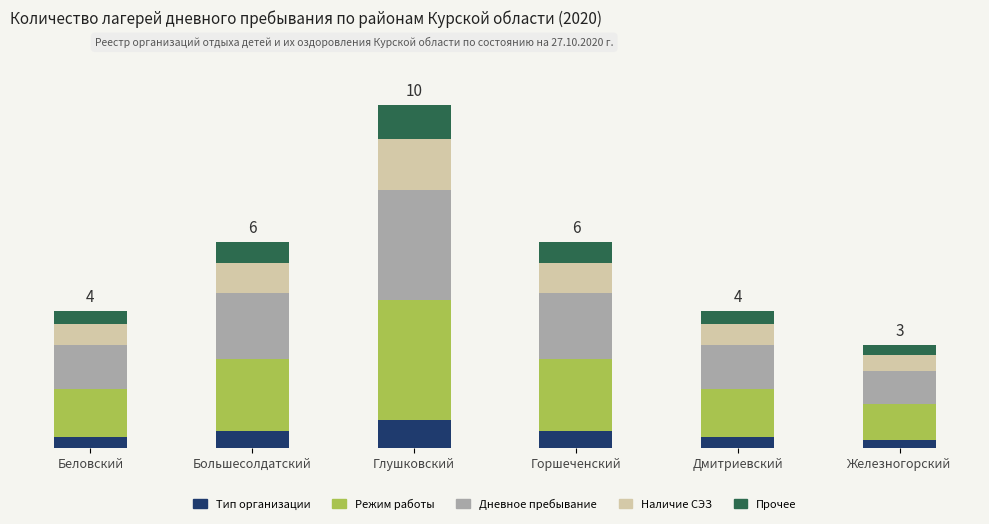

What is the total value across all series at Дмитриевский?

4.0